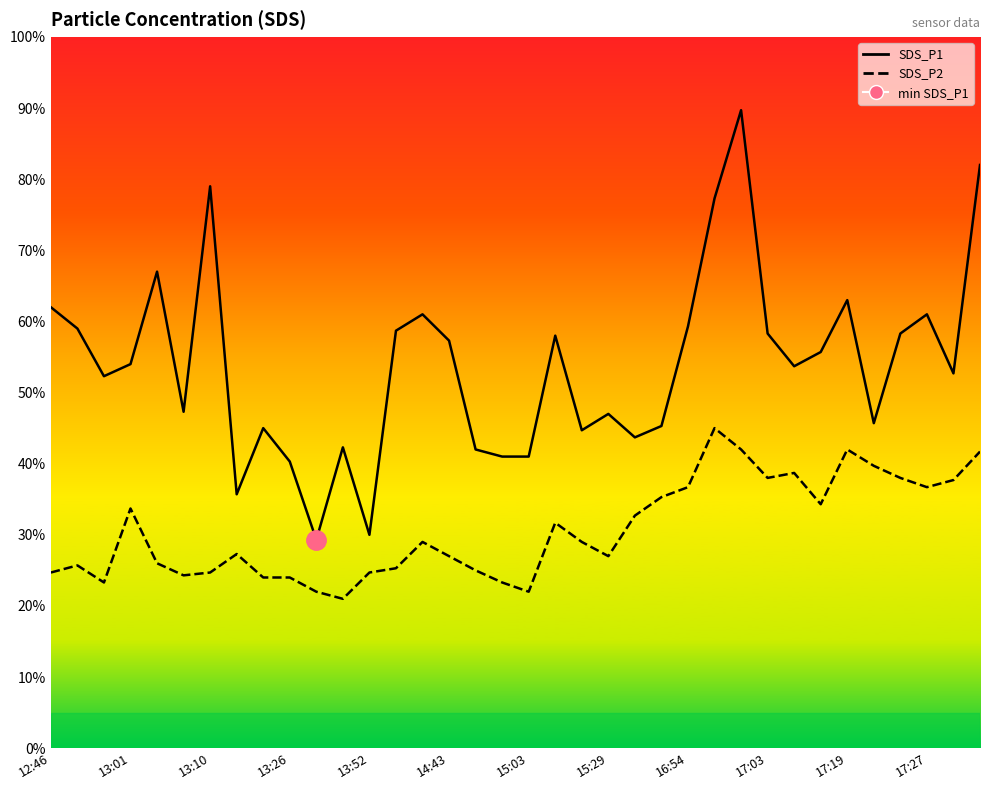

True or false: SDS_P2 has more than 1 interior local peaks.

True